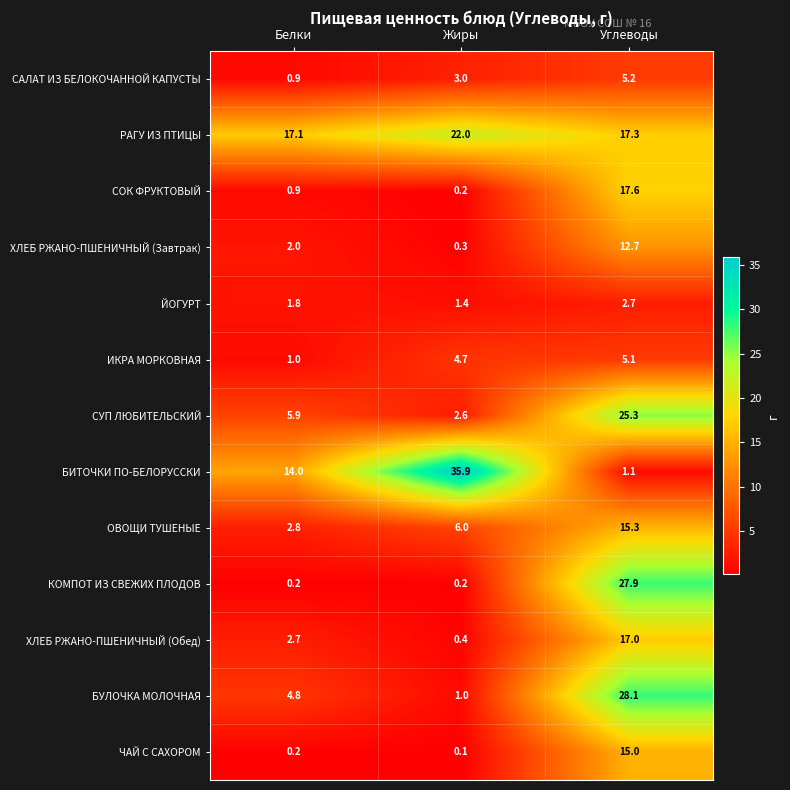

The ИКРА МОРКОВНАЯ series shows 0.4 at Белки. True or false?

False